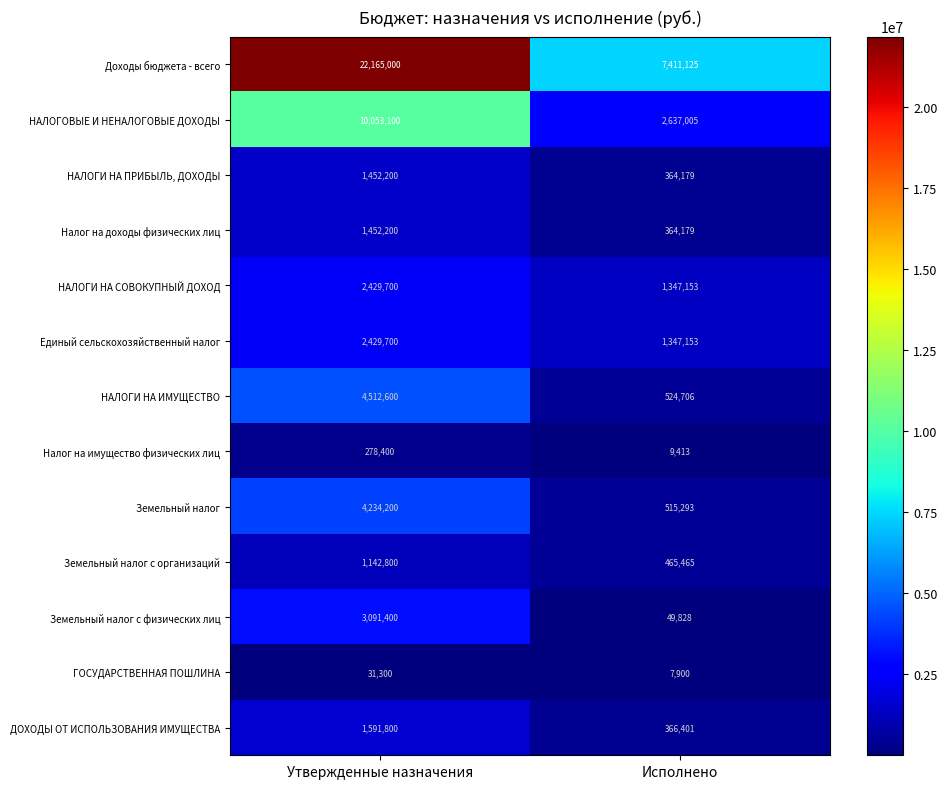

Count the number of data series in this chart.

13